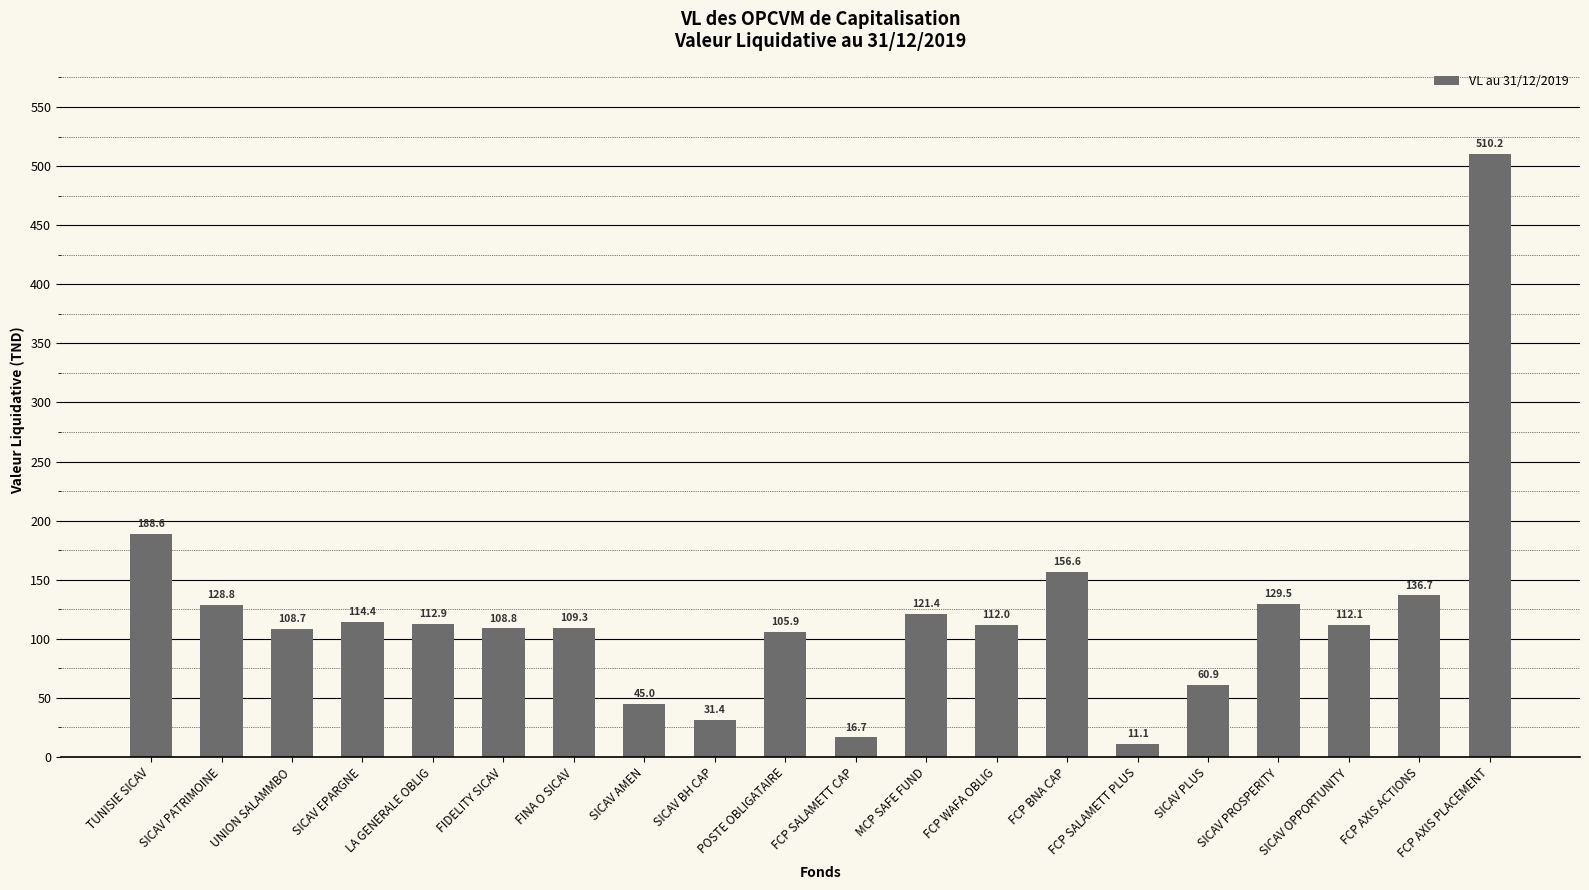

Between SICAV EPARGNE and FINA O SICAV, which is larger?

SICAV EPARGNE